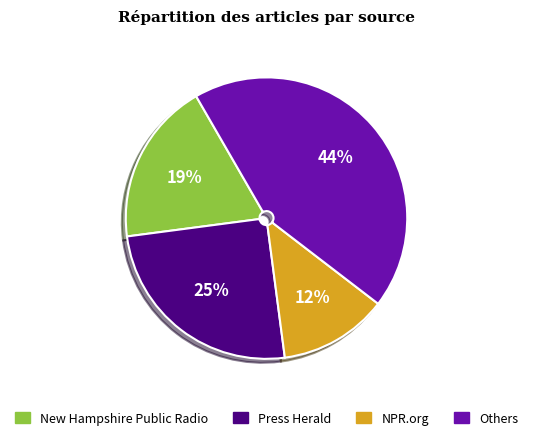

Does any single category account for the majority?

No